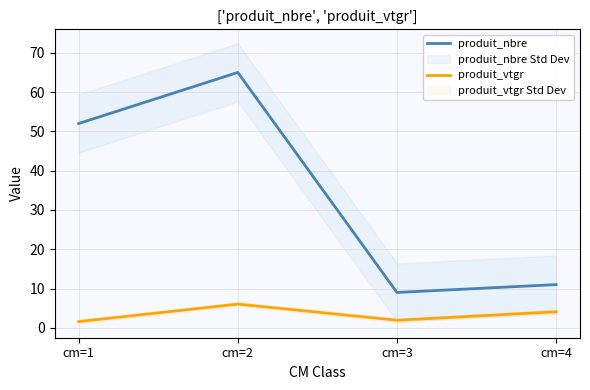

Reading left to right, what are all the values shown in this chart?

produit_nbre: cm=1=52.0	cm=2=65.0	cm=3=9.0	cm=4=11.0
produit_vtgr: cm=1=1.6	cm=2=6.0	cm=3=1.9	cm=4=4.1